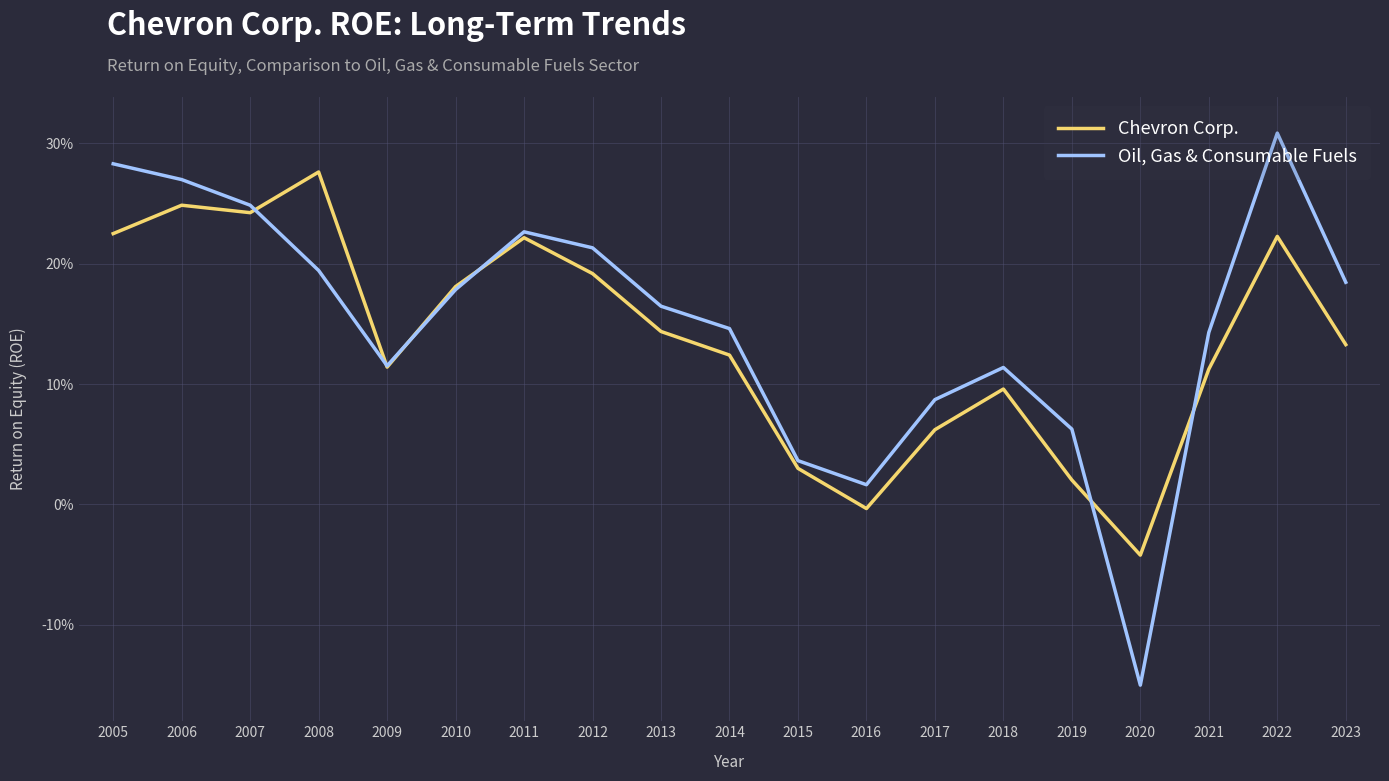

Which series has the largest total across all categories?

Oil, Gas & Consumable Fuels